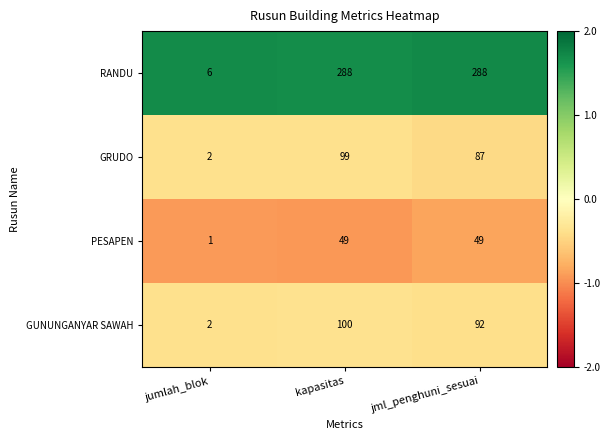

What is the smallest value displayed?

1